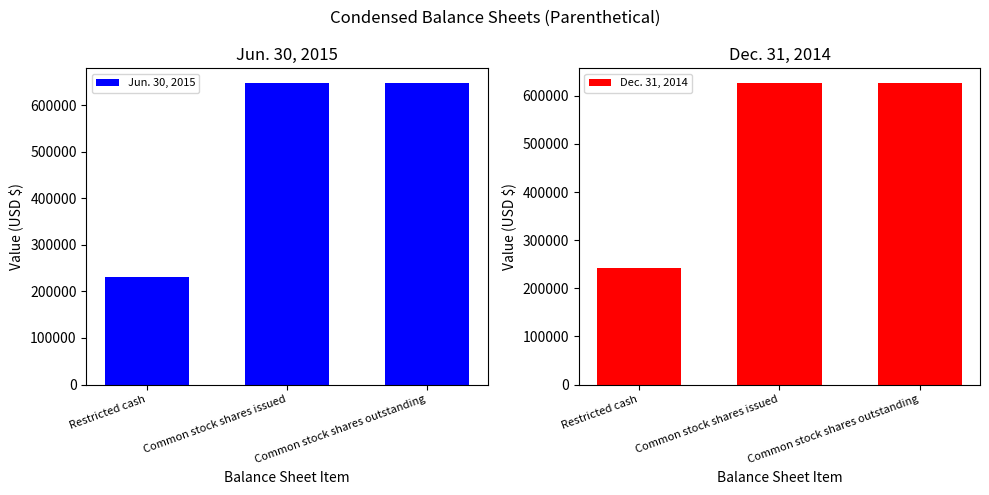

Are the bars grouped side by side (vs. stacked)?

Yes